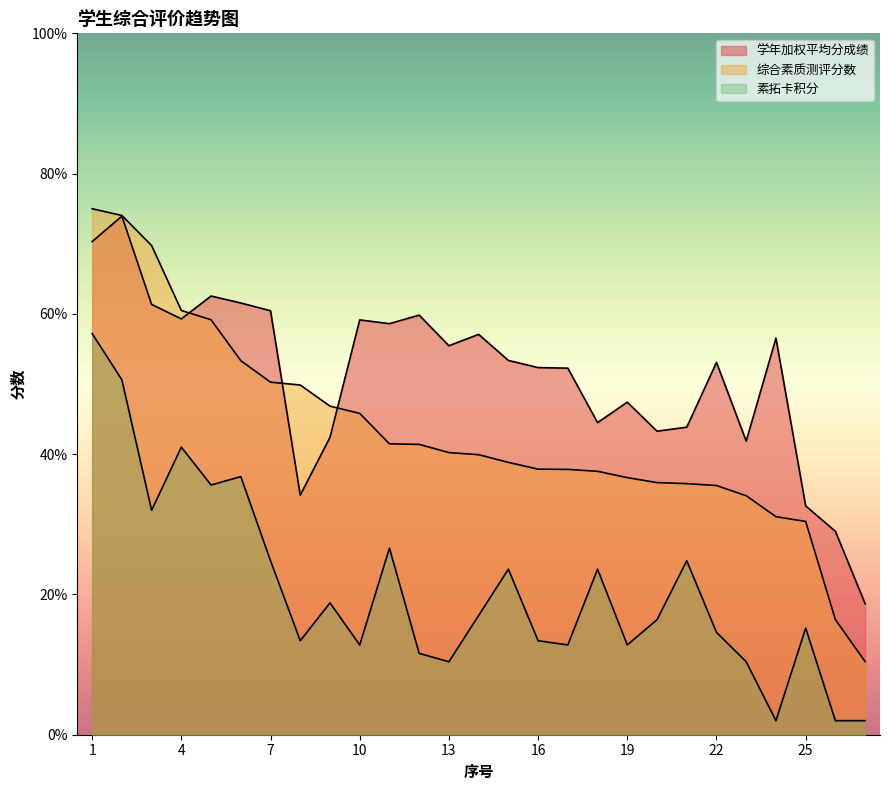

How many lines are shown in the chart?

3